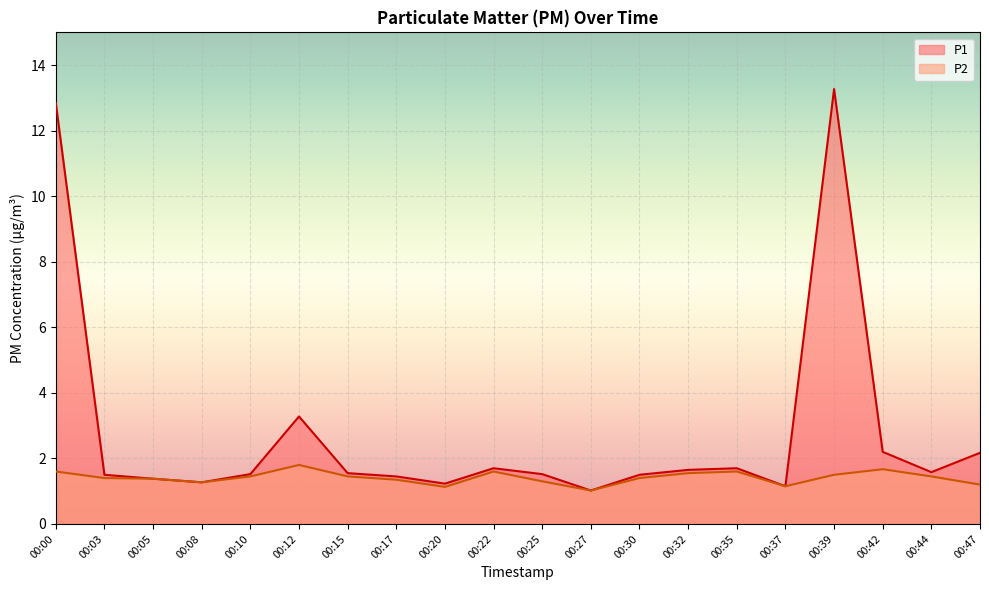

At which category does P2 reach its first local peak?

00:12